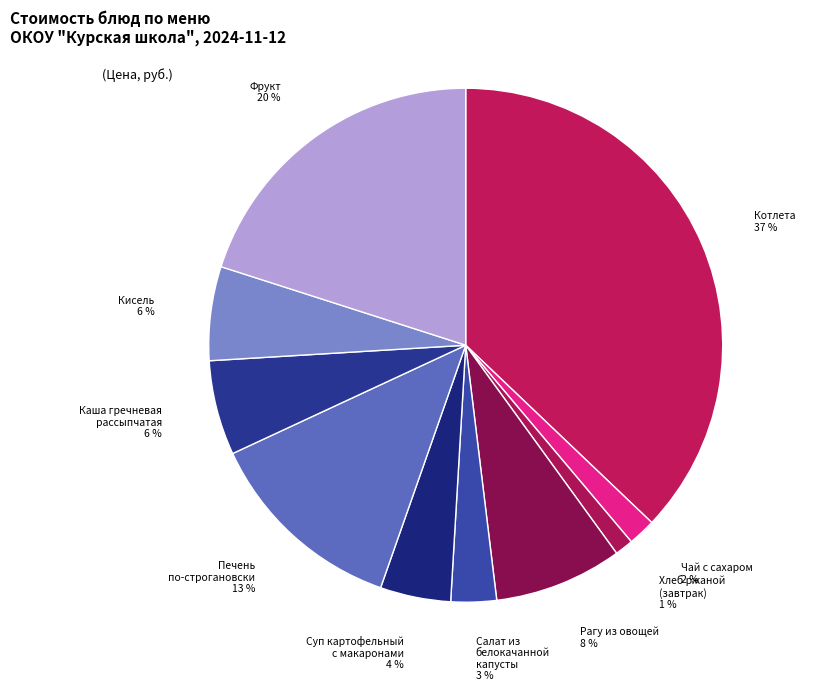

To the nearest percent, what is the average slice percentage?

10%